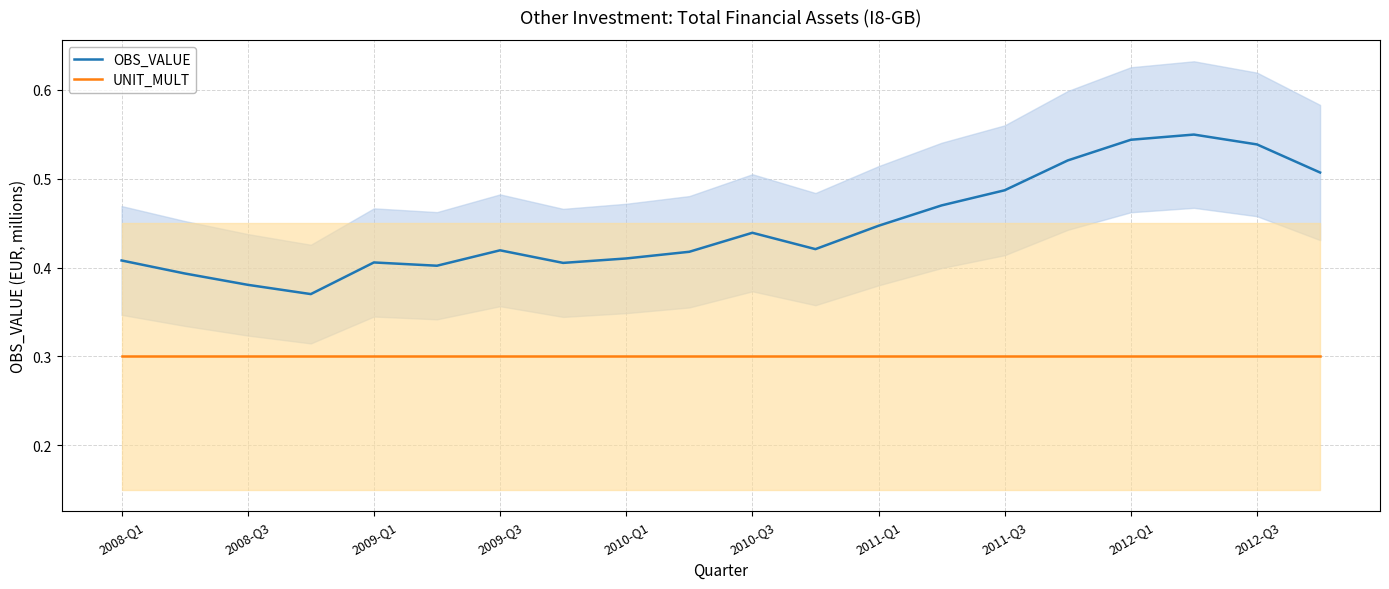

True or false: OBS_VALUE and UNIT_MULT intersect in this chart.

False